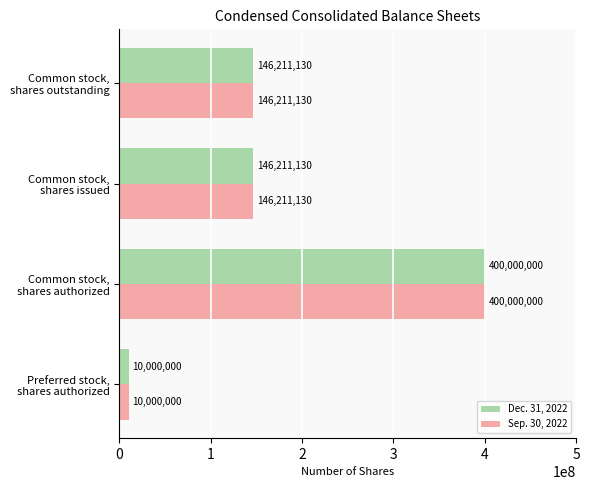

Count the Sep. 30, 2022 values in the range 146211130 to 400000000.

3